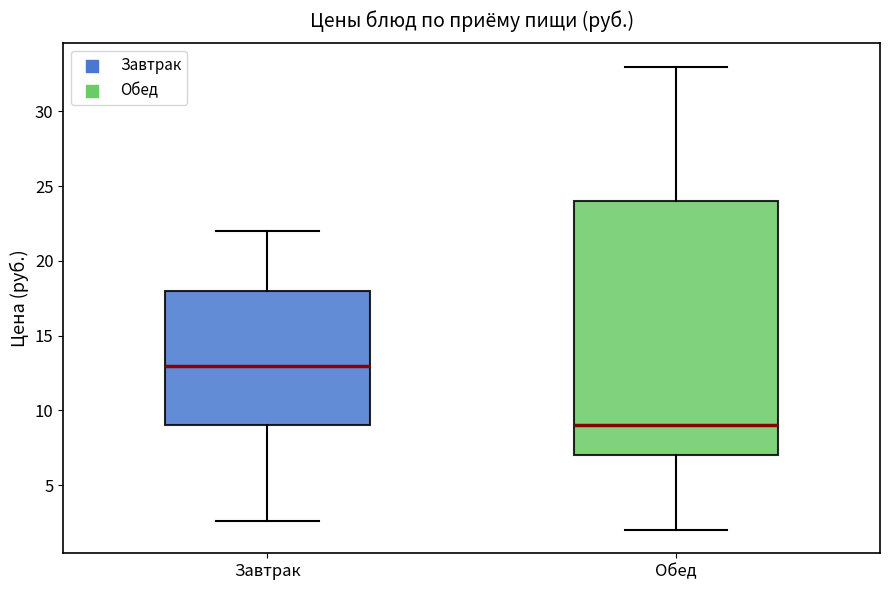

Reading left to right, read every box against the y-axis: the position of its median line, the range the box covers, and the ends of its whiskers. The values are not printed on the chart, so give them approximately, as read against the axis.

Завтрак: median 13.0, box 9.0 to 18.0, whiskers 2.5 to 22.0
Обед: median 9.0, box 7.0 to 24.0, whiskers 2.0 to 33.0